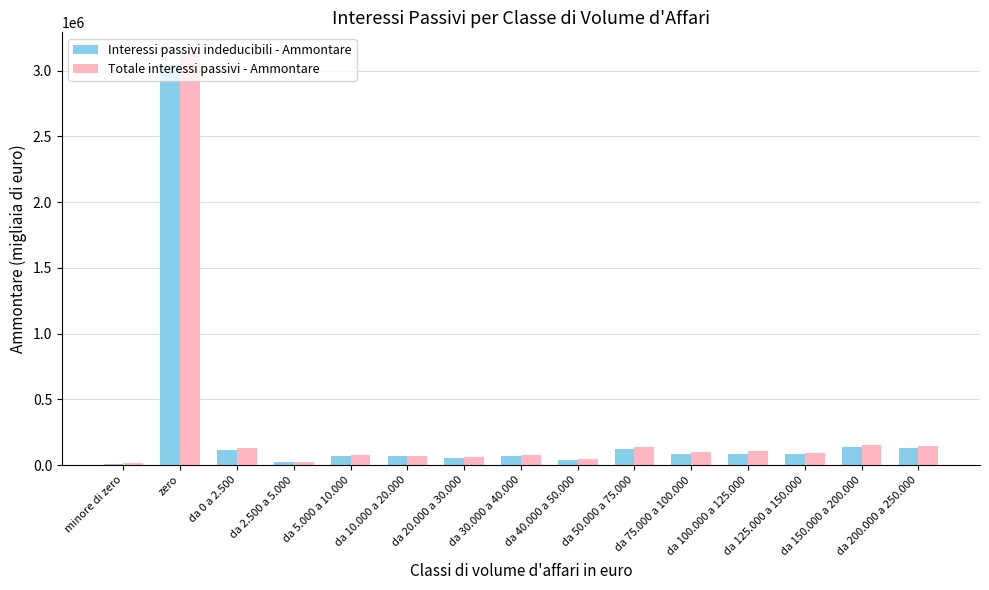

Which series has the largest range (max minus min)?

Totale interessi passivi - Ammontare